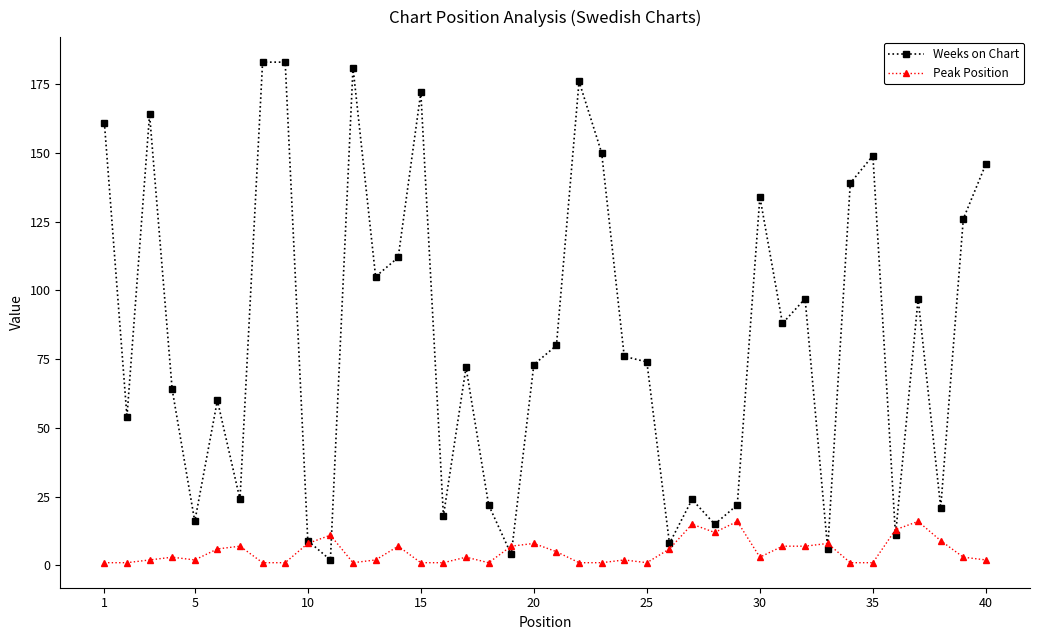

What is the value of the Peak Position point at the 11th from the left?

11